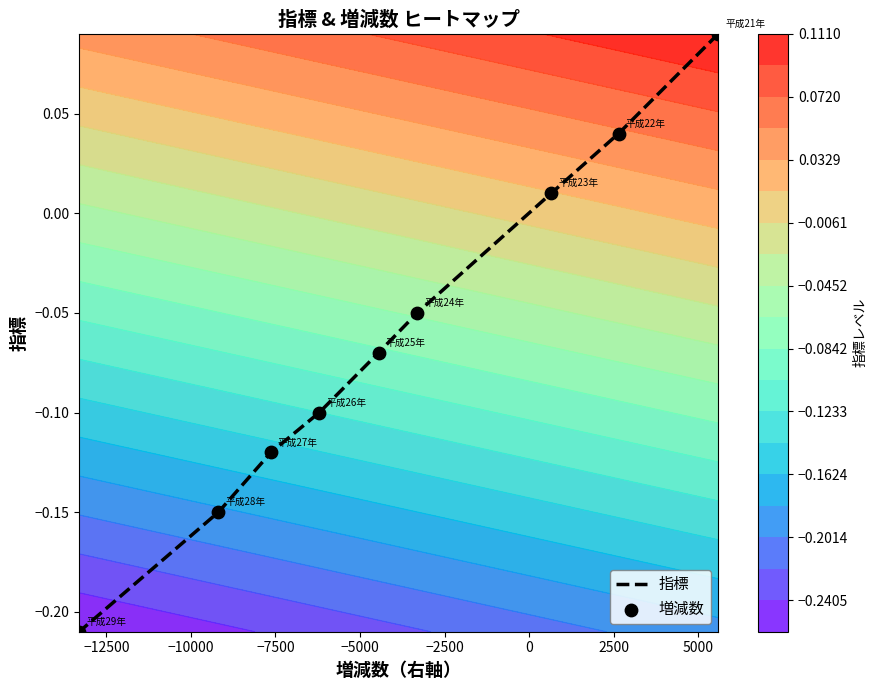

What is the sum of all 指標 values?

-0.6